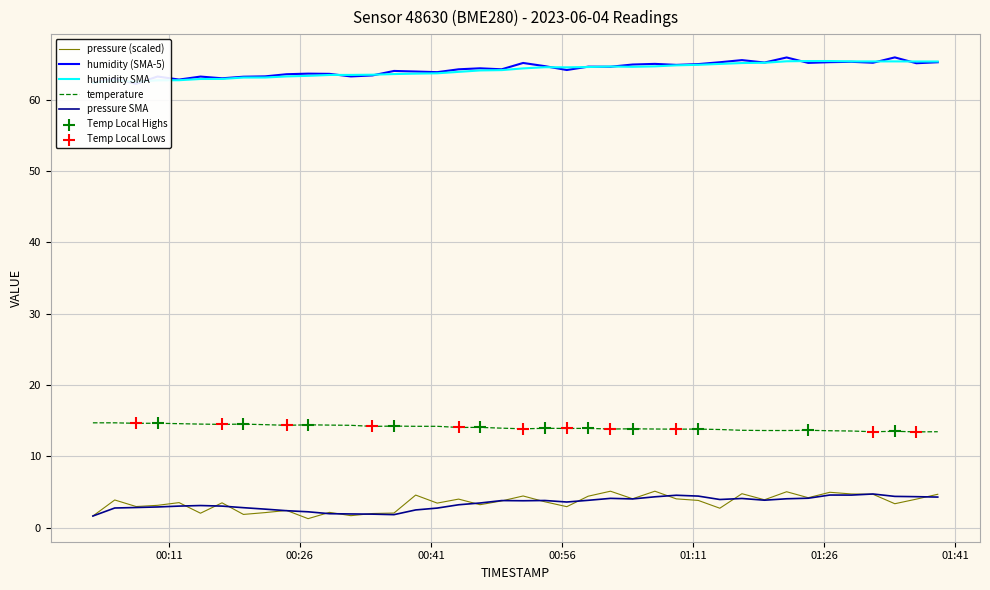

True or false: temperature and pressure SMA cross at least once.

False